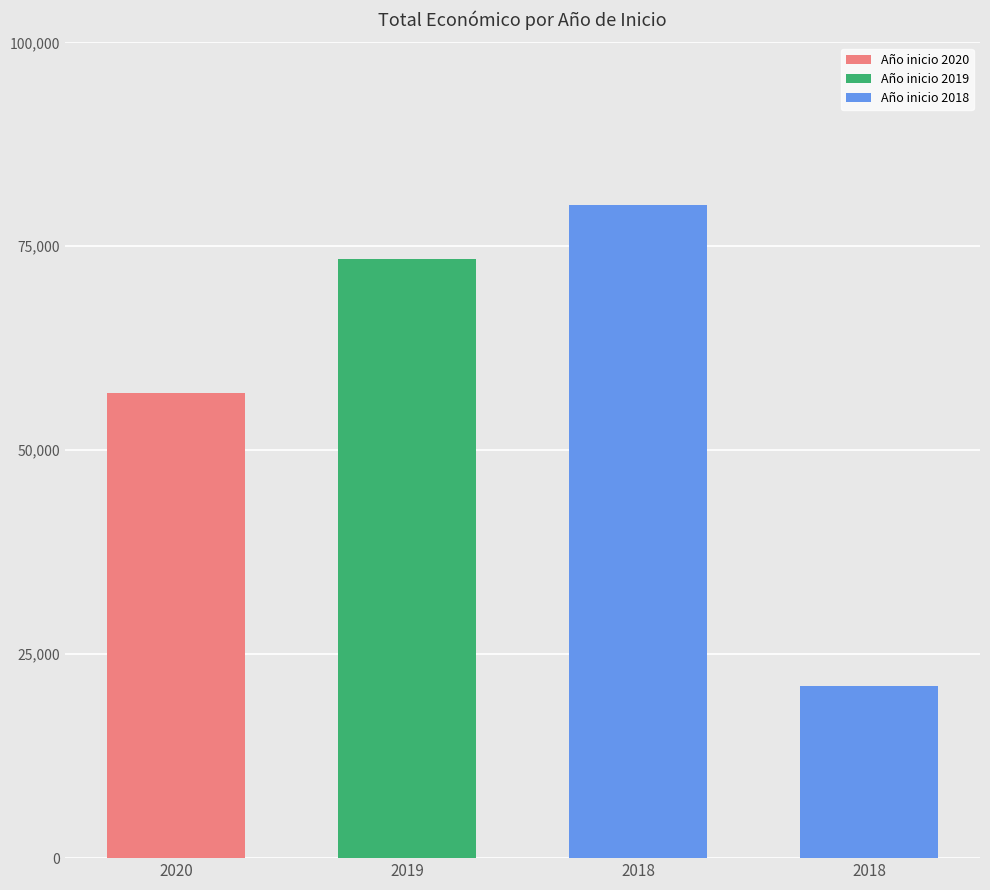

Which category has the lowest value across all series?

2018